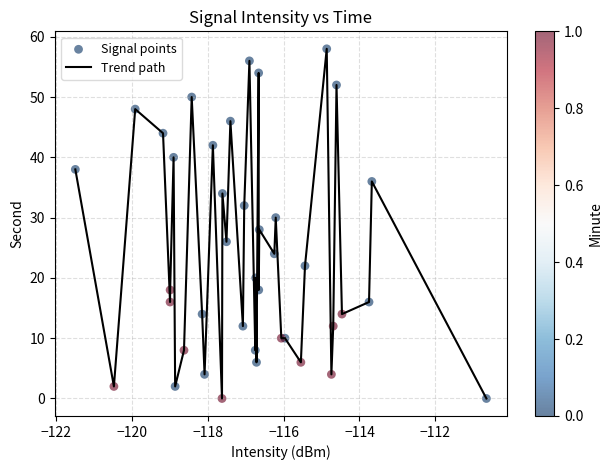

What is the maximum value shown in the chart?

58